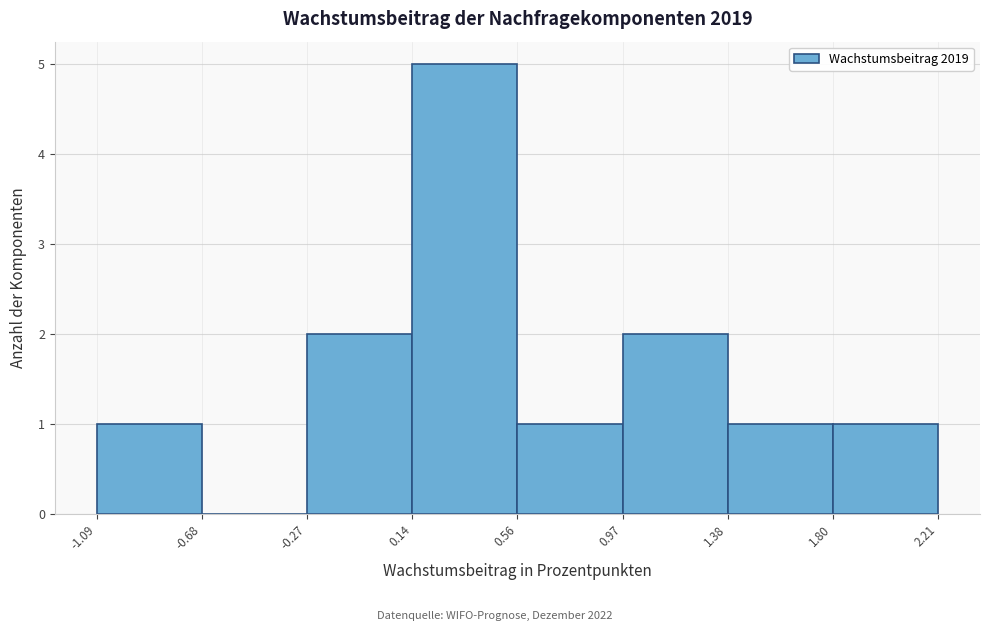

Reading left to right, list every bar in this chart as the range it spans on the x-axis followed by its height. The values are not printed on the chart, so give them approximately, as read against the axis.

-1.09 to -0.68: 1
-0.68 to -0.27: 0
-0.27 to 0.14: 2
0.14 to 0.56: 5
0.56 to 0.97: 1
0.97 to 1.38: 2
1.38 to 1.80: 1
1.80 to 2.21: 1